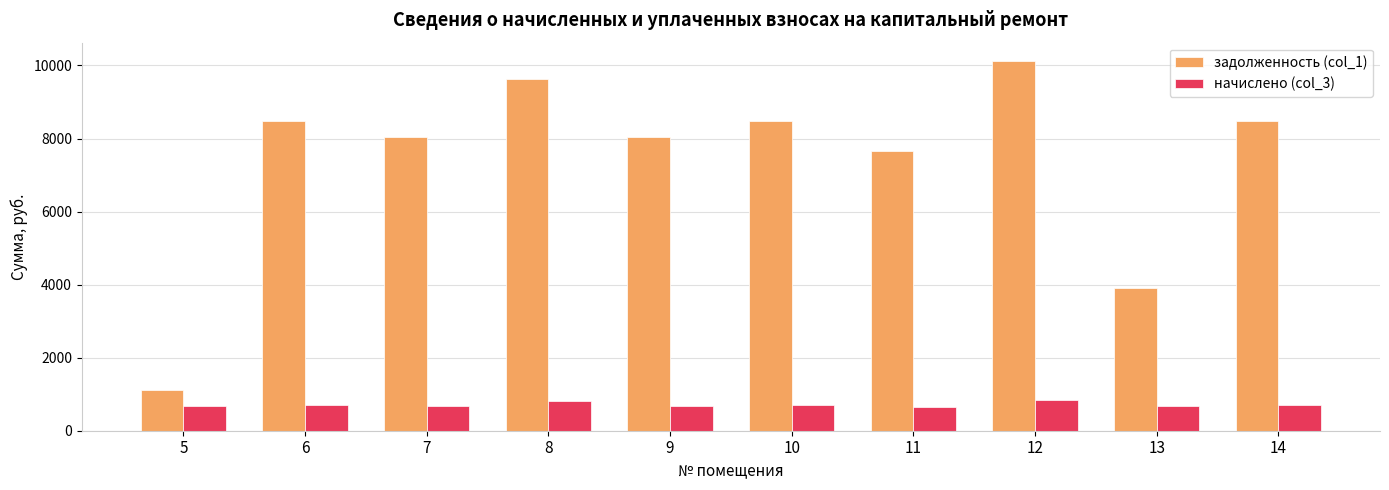

What is the value of the задолженность (col_1) bar at the 4th from the left?

9638.4